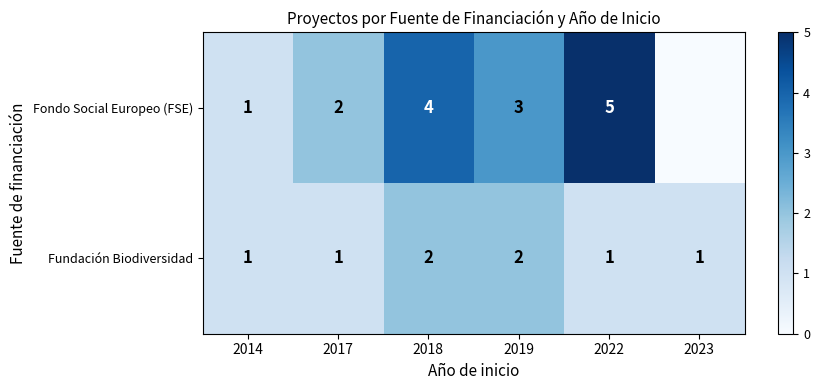

Between 2014 and 2018, which series saw the biggest shift?

Fondo Social Europeo (FSE)